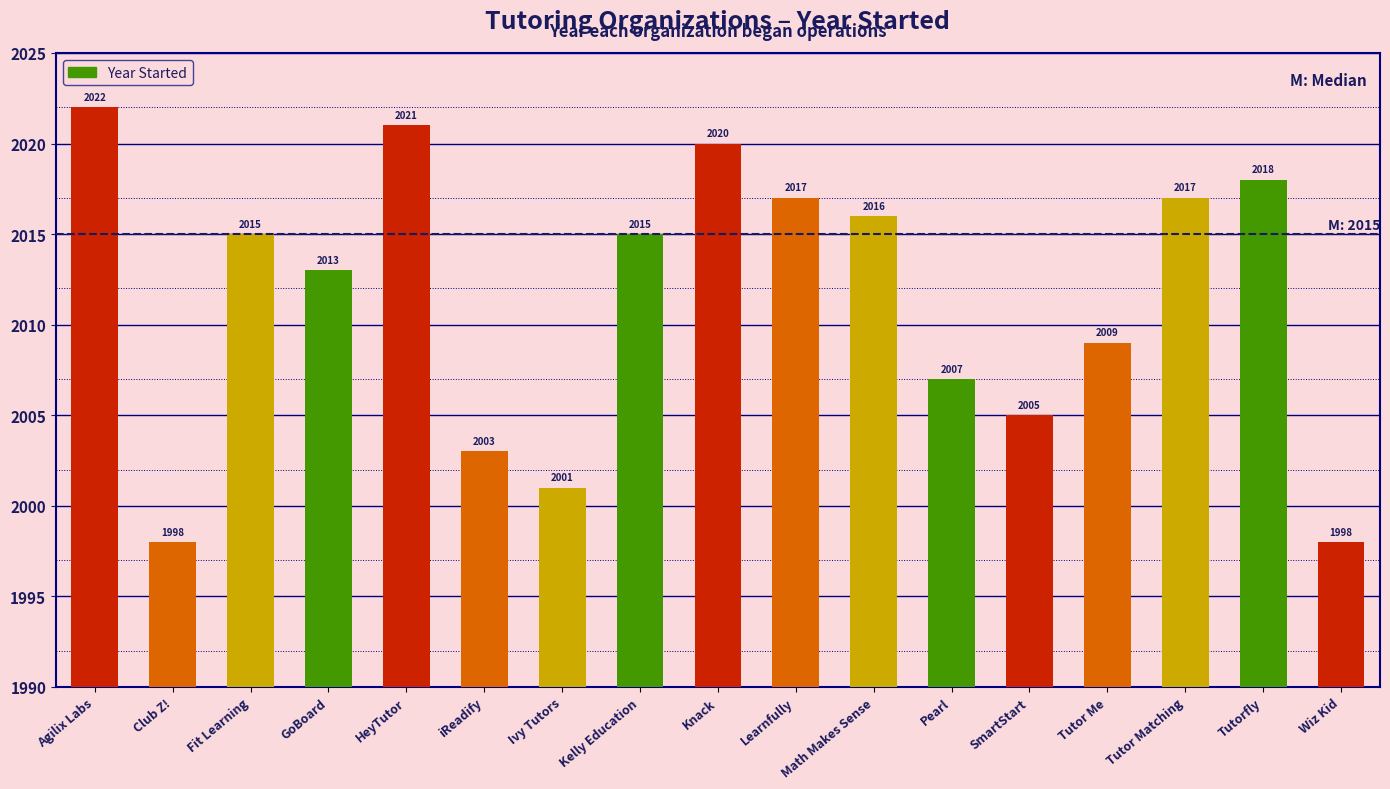

How many bars are there in total?

17